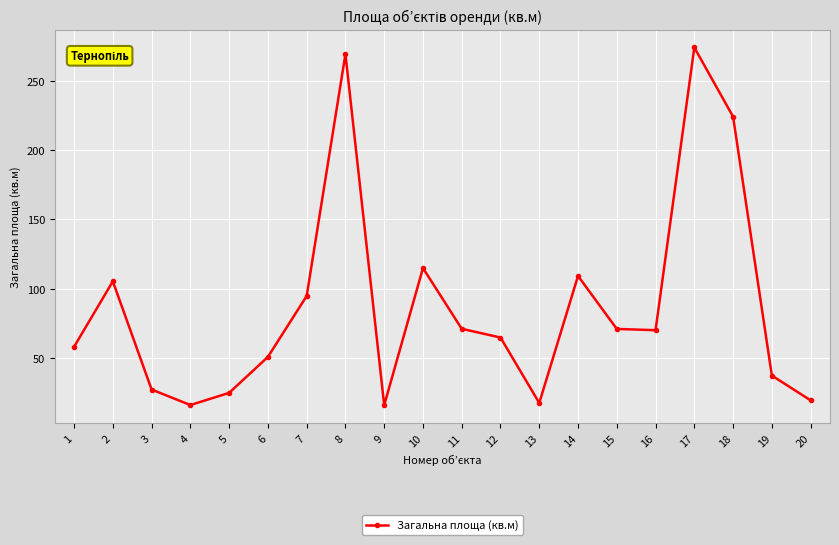

What is the maximum value shown in the chart?

274.3